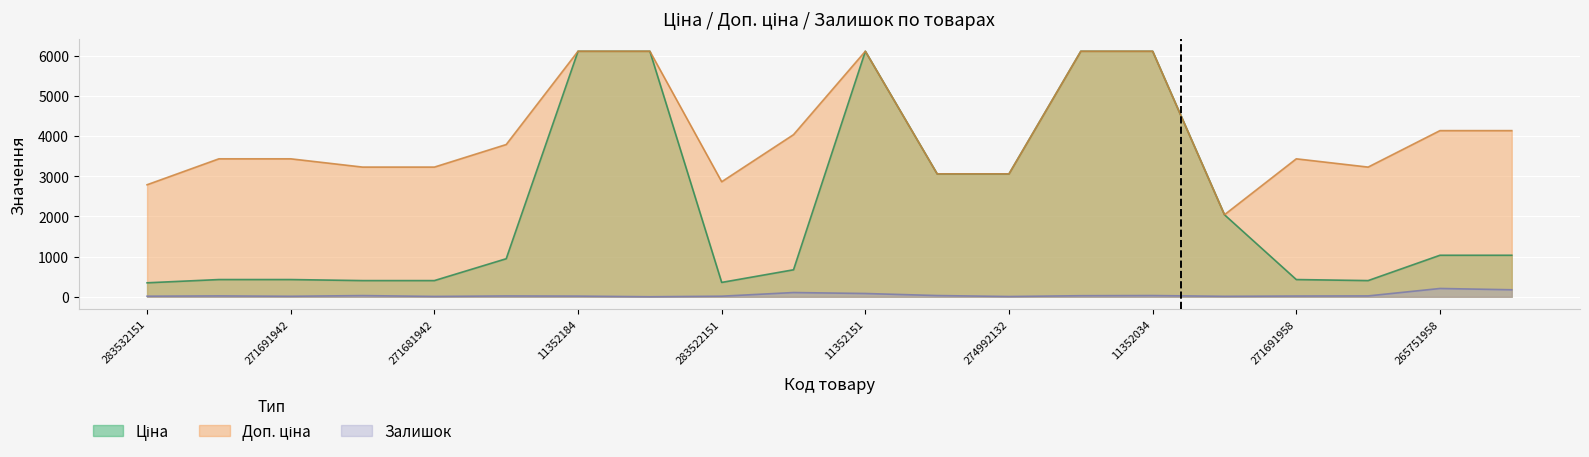

Which series has the widest spread of values?

Ціна